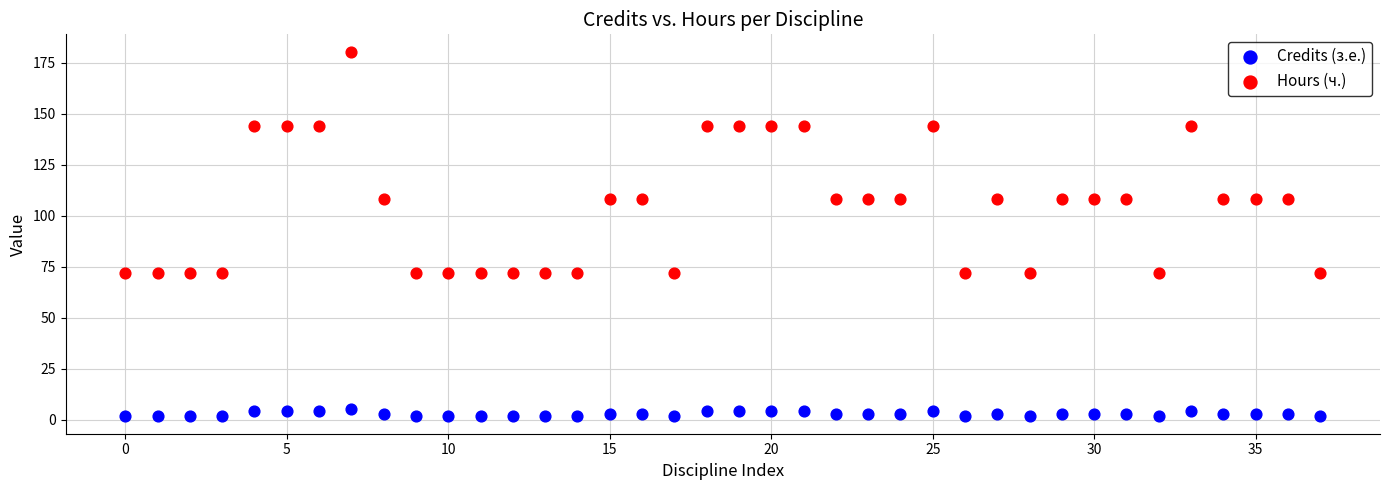

Which series reaches the minimum Y coordinate?

Credits (з.е.)